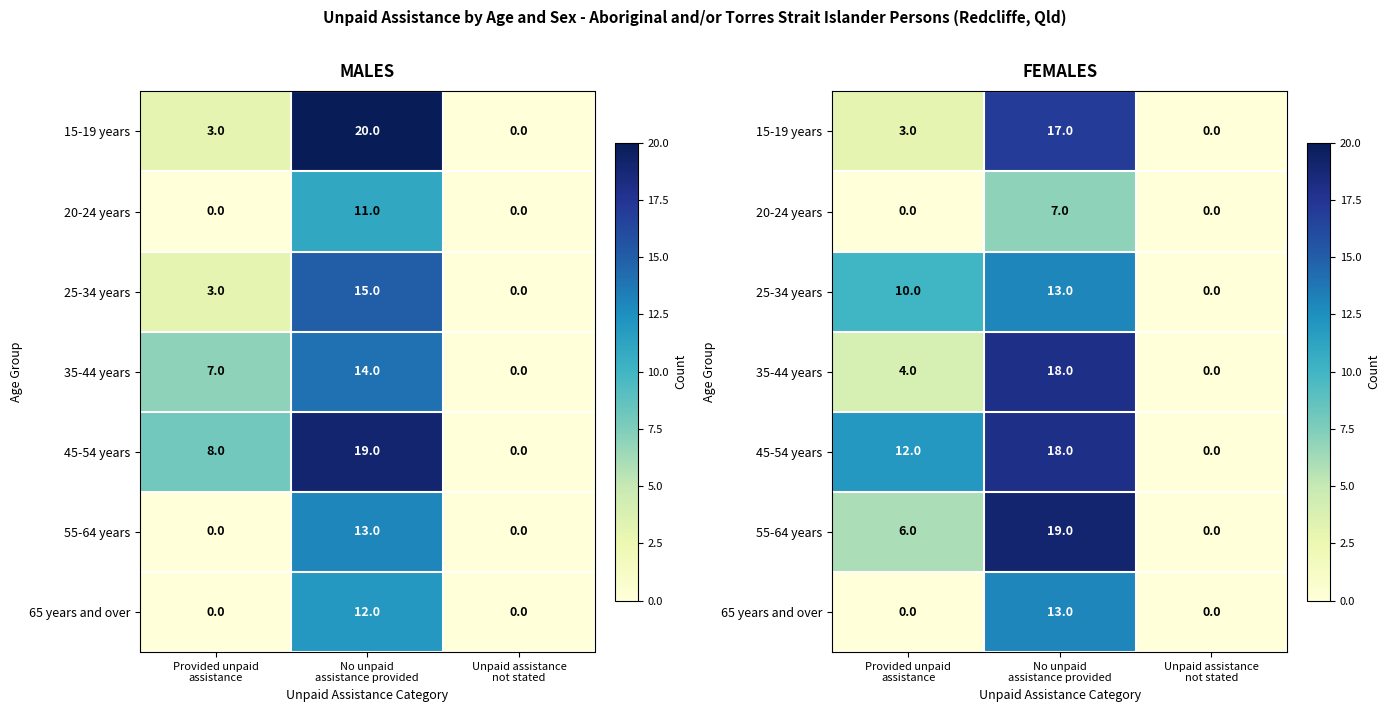

At how many categories does at least one series exceed 17?

1